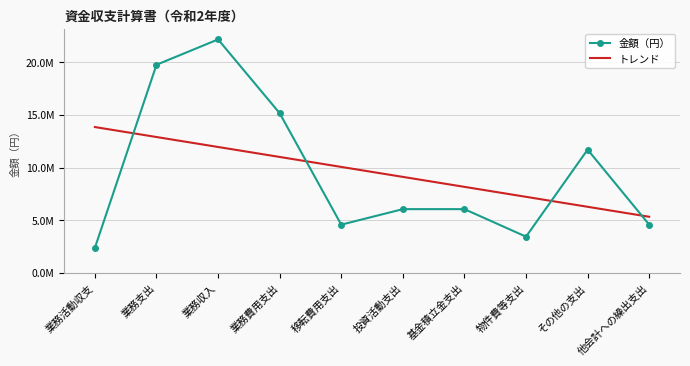

What is the average value of the トレンド series?

9610097.0